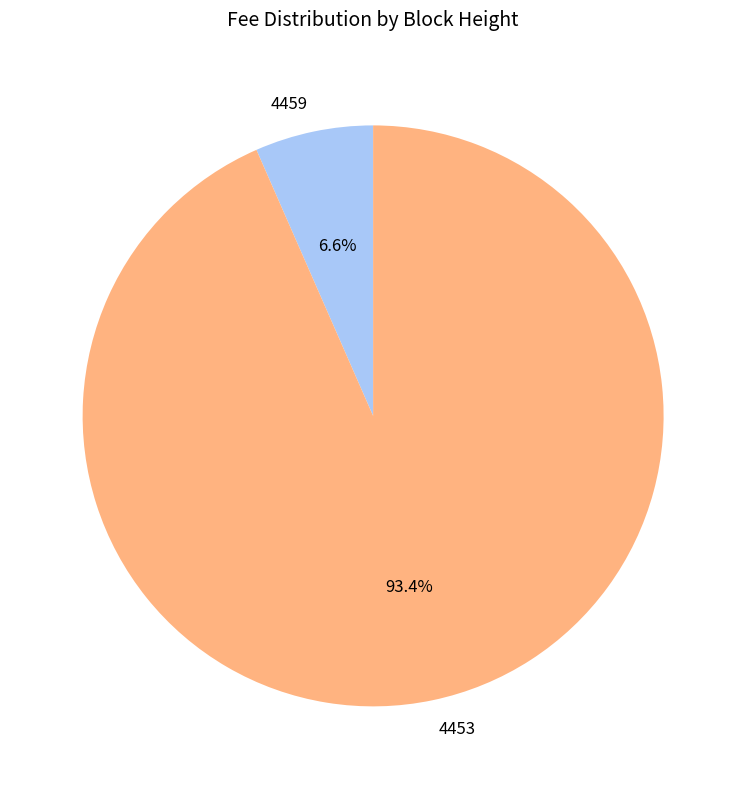

How many segments does this pie chart have?

2